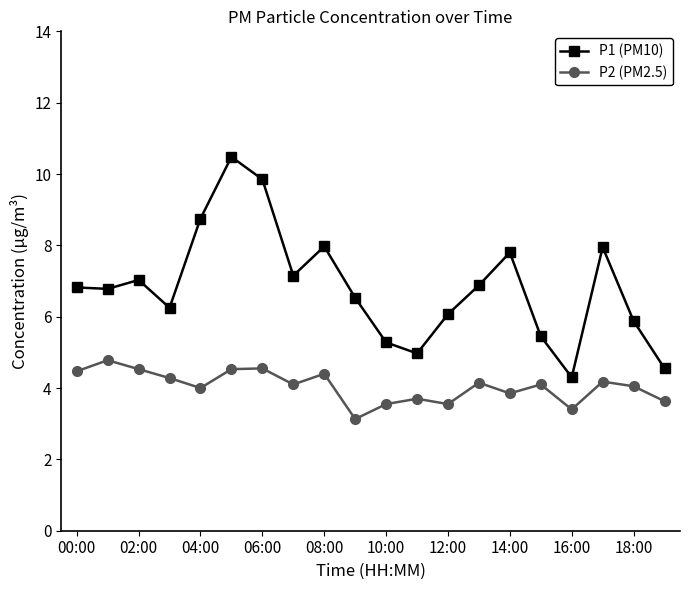

What is the sum of all P1 (PM10) values?

136.7